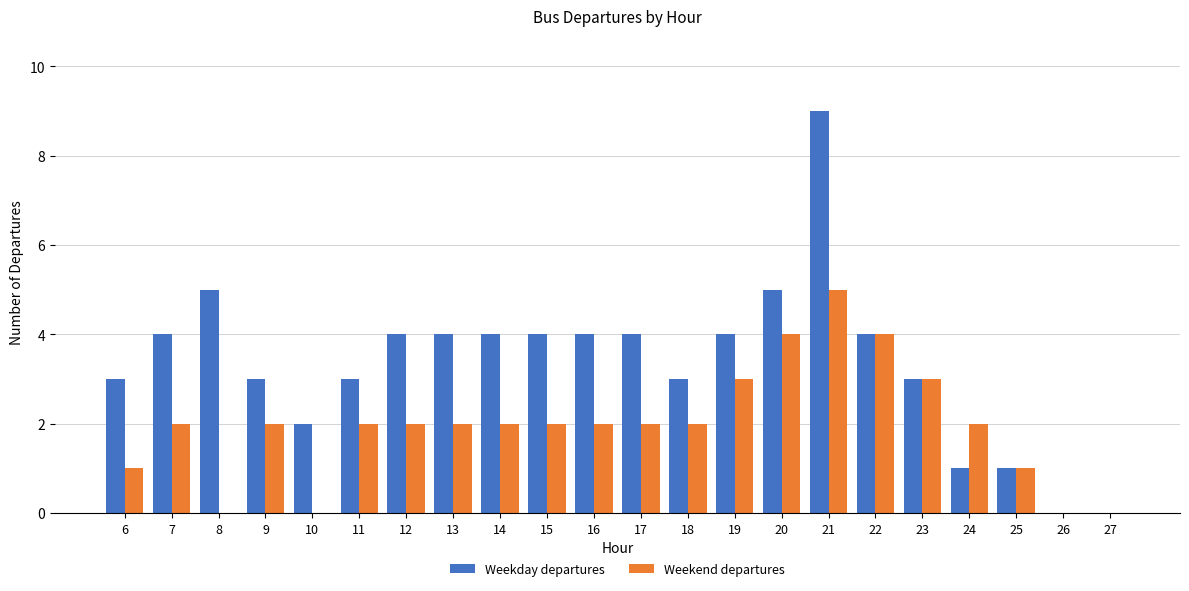

Which series has the largest total across all categories?

Weekday departures